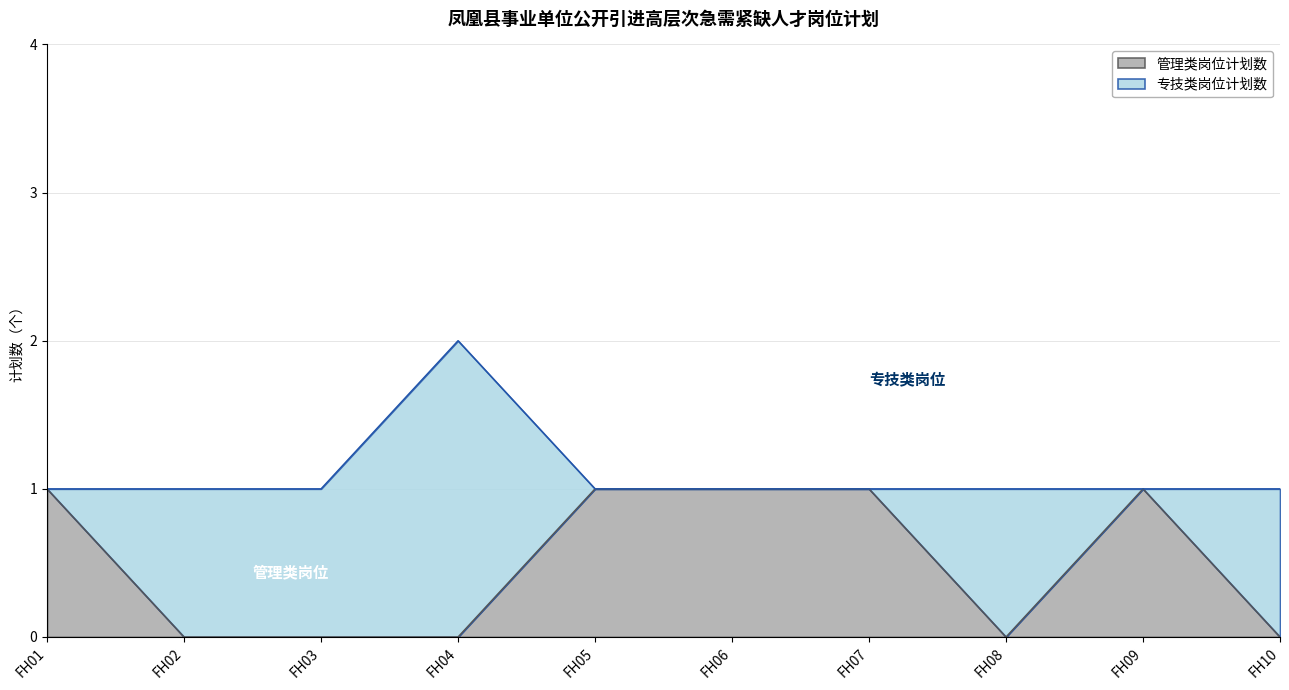

At which category does the data reach its first local peak?

FH09